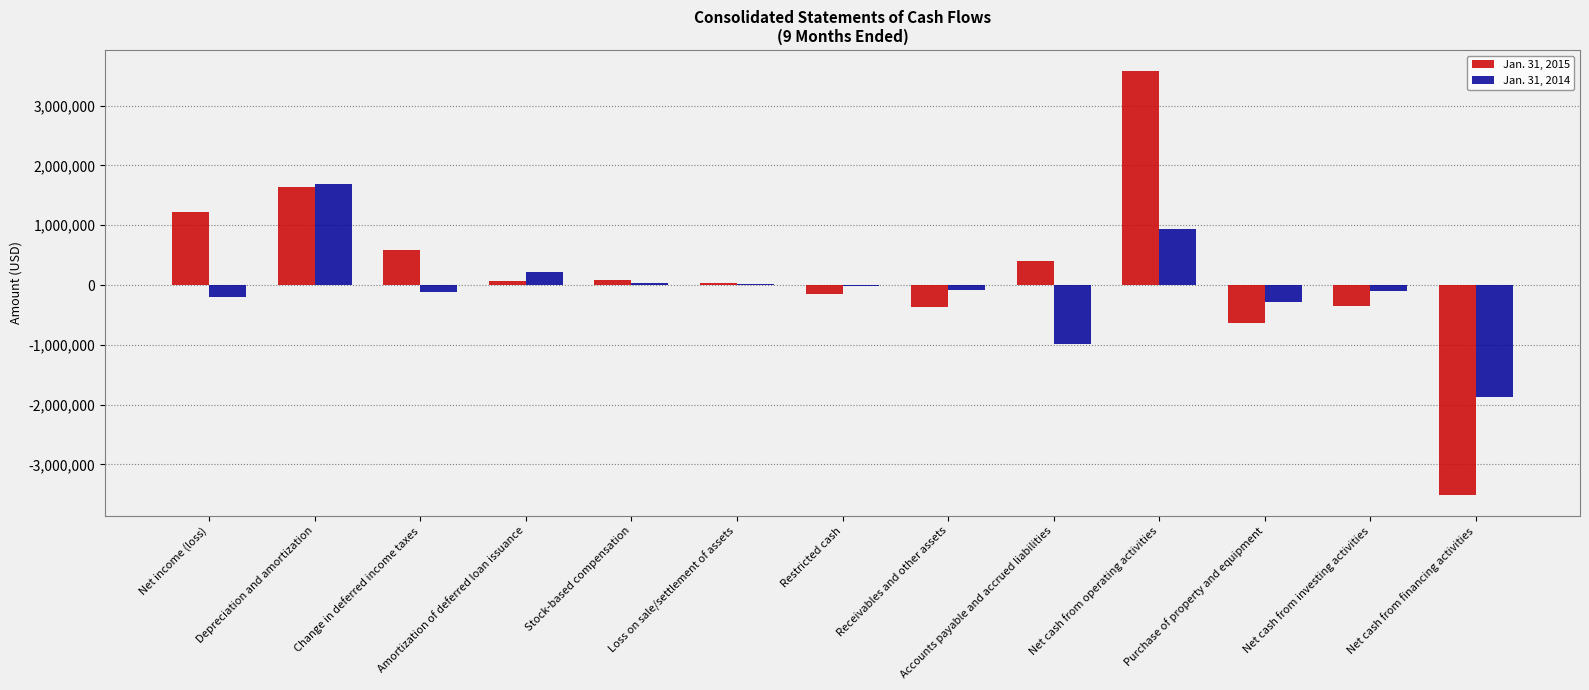

What is the highest value of the Jan. 31, 2015 series?

3576429